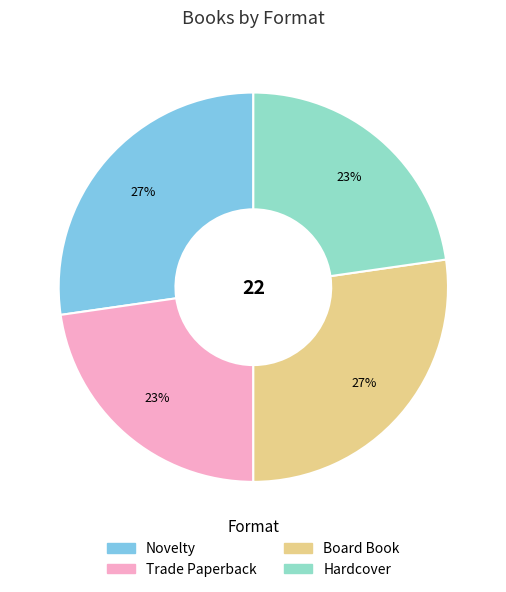

Between Novelty and Trade Paperback, which is larger?

Novelty